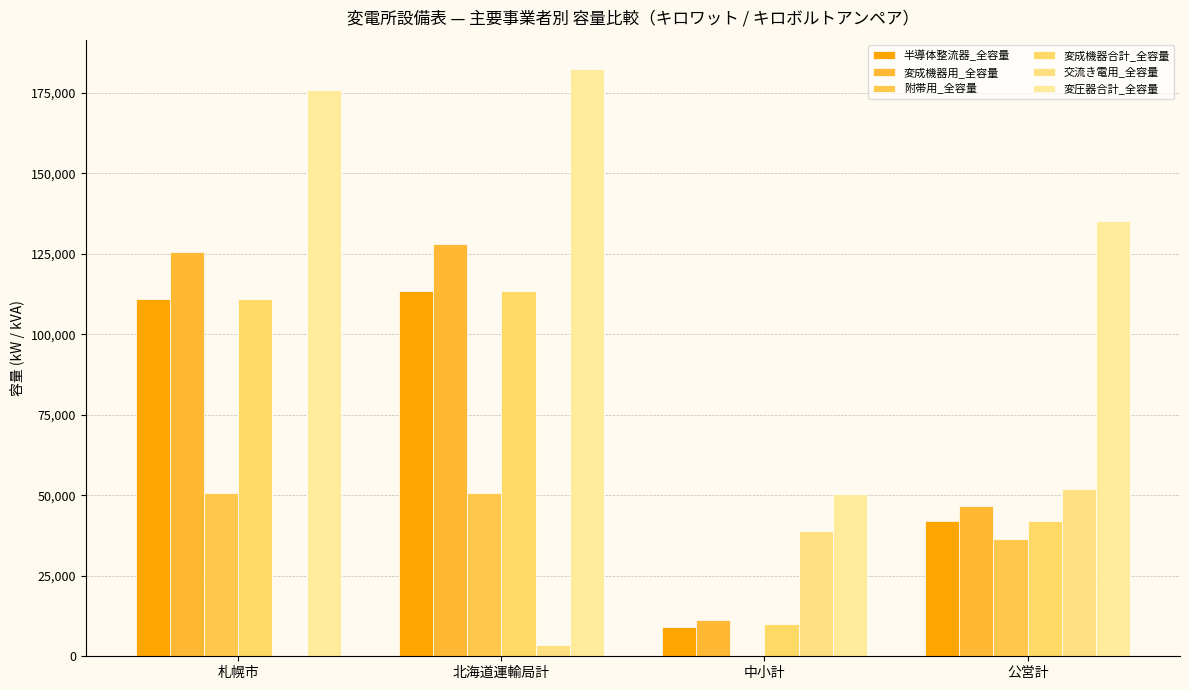

What is the difference between the maximum and minimum values in the 半導体整流器_全容量 series?

104500